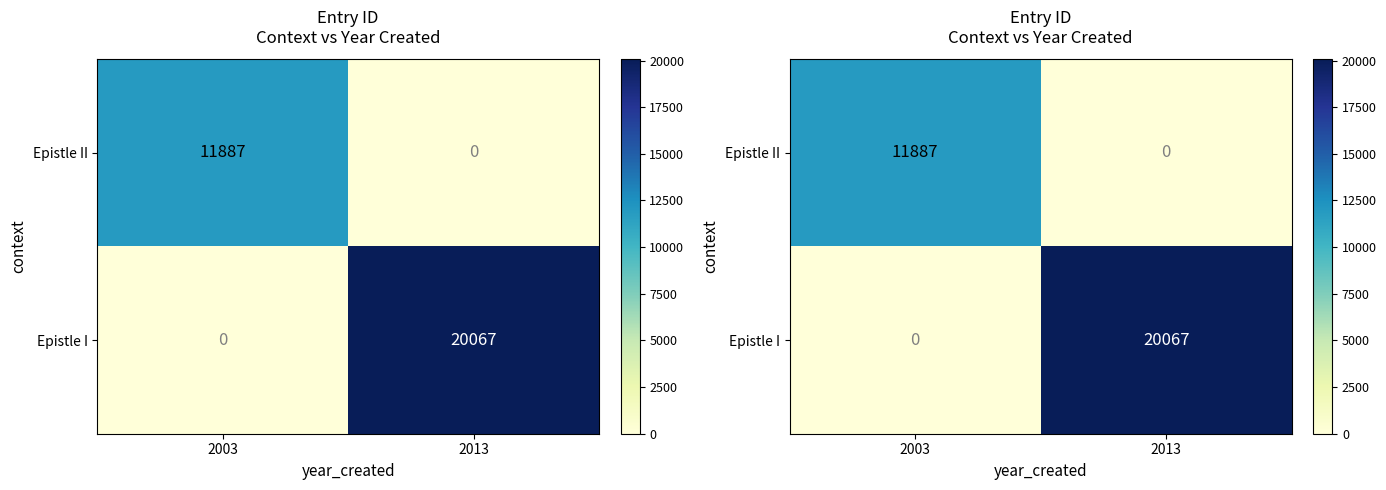

List the series in order of their overall mean, lowest first.

Epistle II, Epistle I